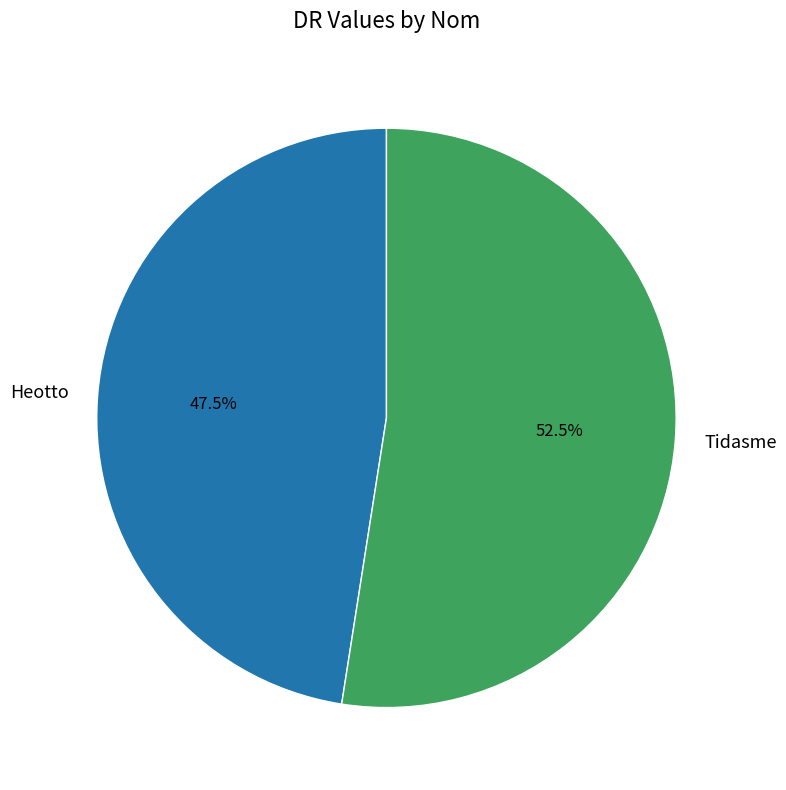

Rank the categories by value from lowest to highest.

Heotto, Tidasme